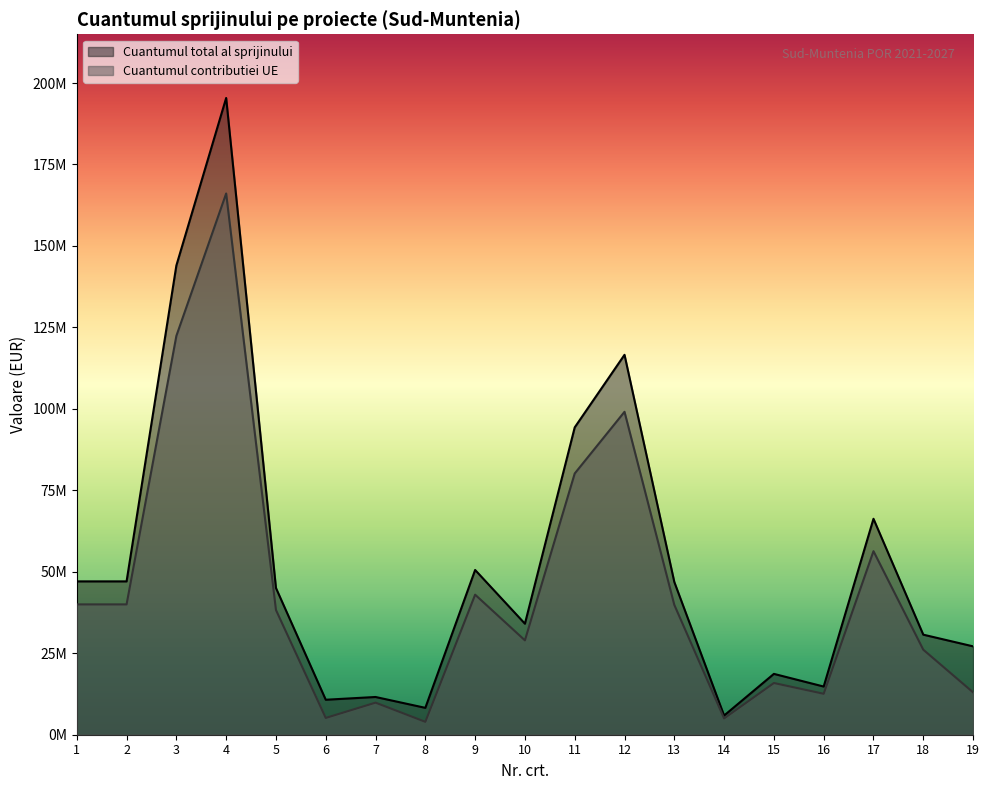

Count the number of categories in the chart.

19